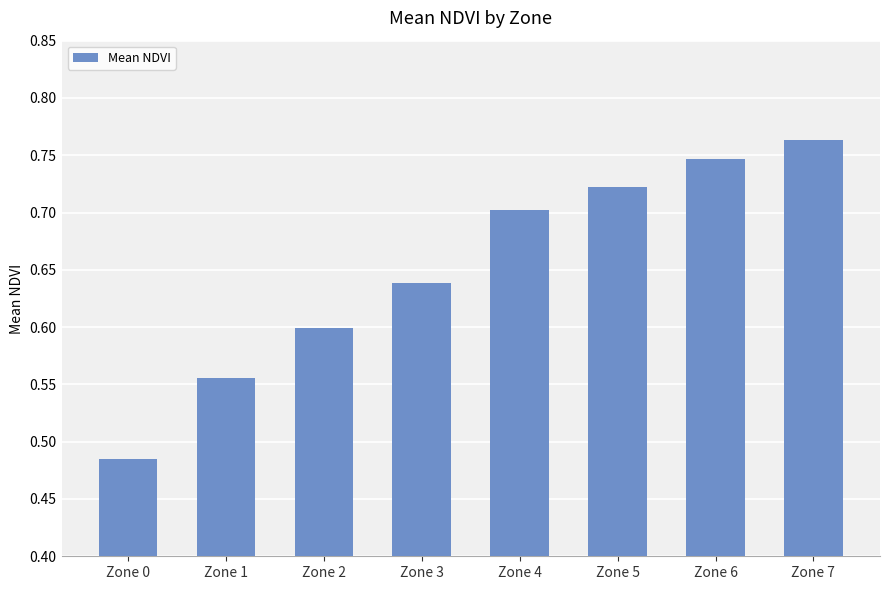

Between Zone 6 and Zone 2, which is larger?

Zone 6